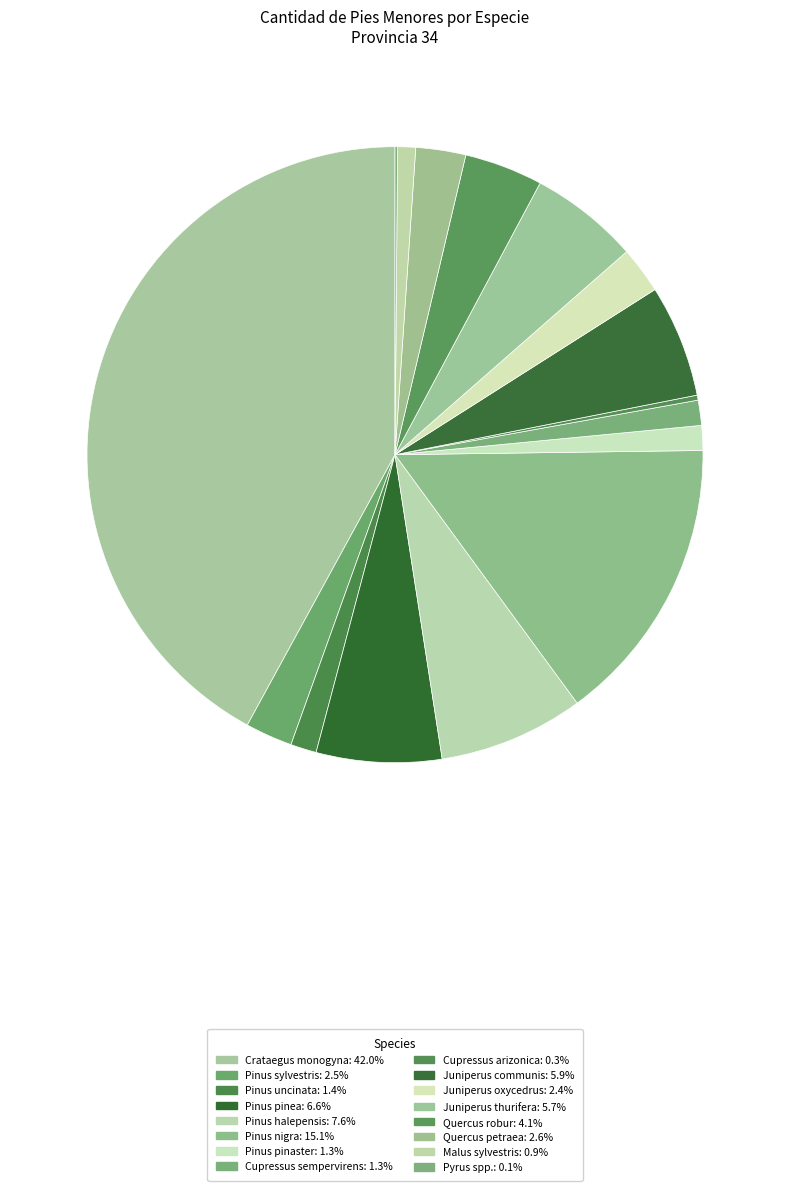

Which has a higher value, Pinus sylvestris or Quercus petraea?

Quercus petraea